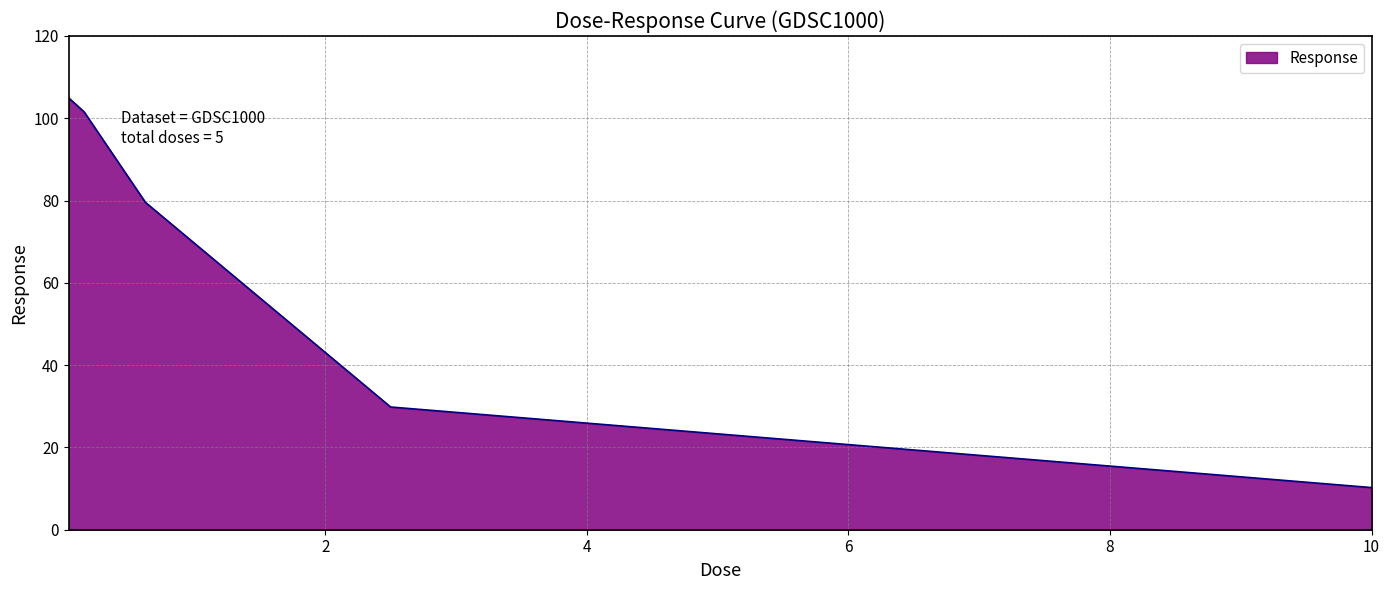

What is the difference between the maximum and second lowest values?

75.1